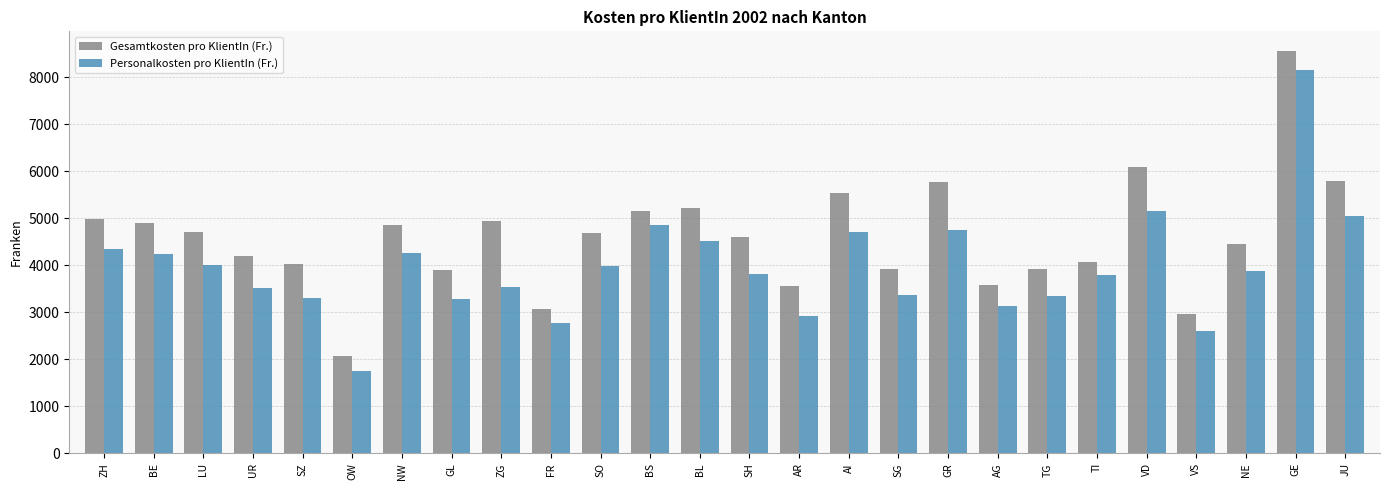

Are the bars grouped side by side (vs. stacked)?

Yes